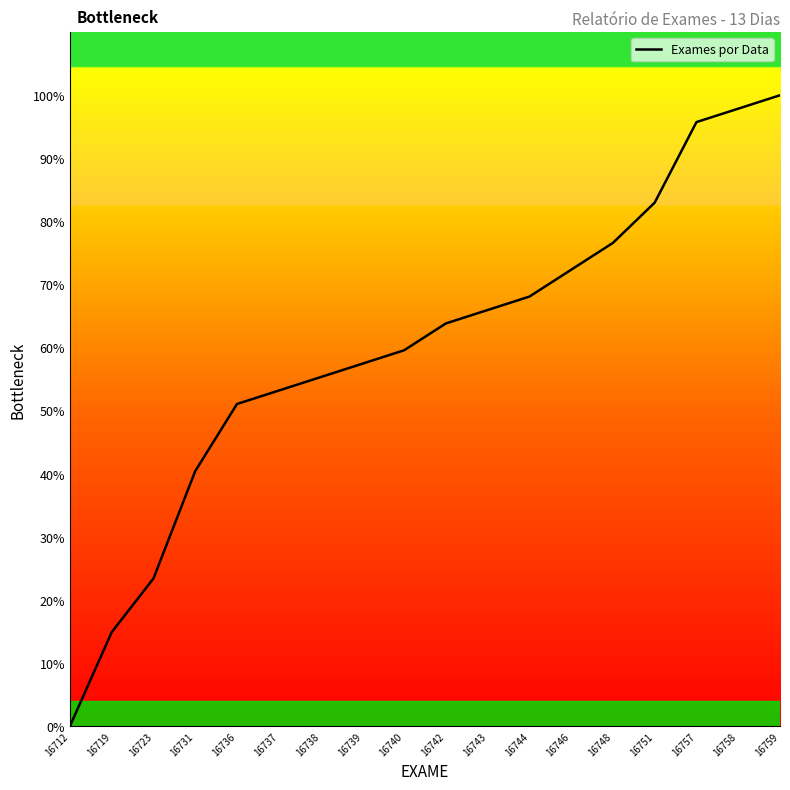

What is the approximate value at 16738?

55.3